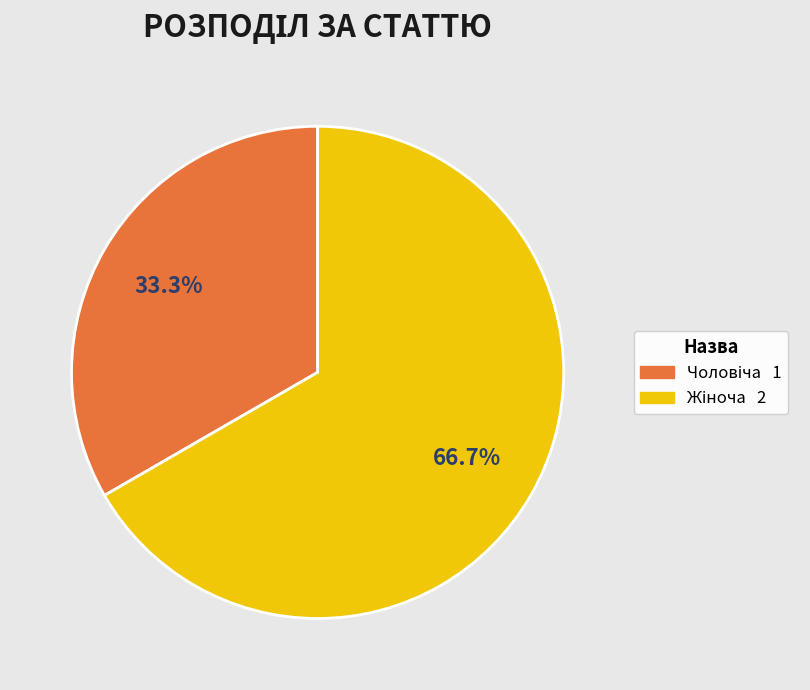

Is there any slice that represents more than half of the pie?

Yes